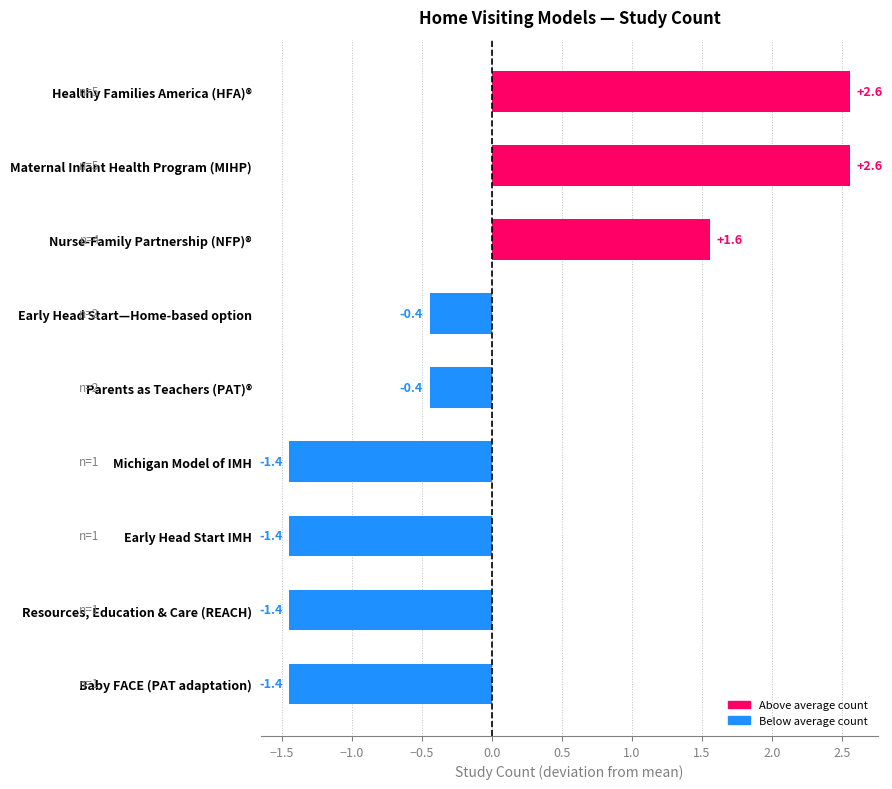

True or false: the data shows -0.7 at Michigan Model of IMH.

False